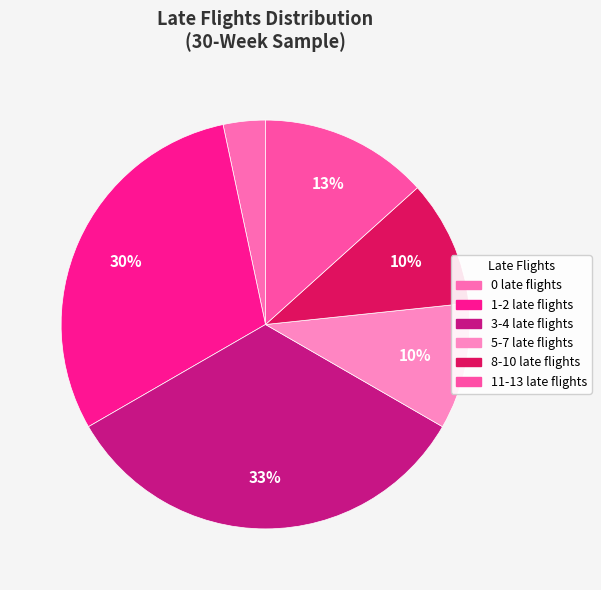

Which slice is the largest?

3-4 late flights